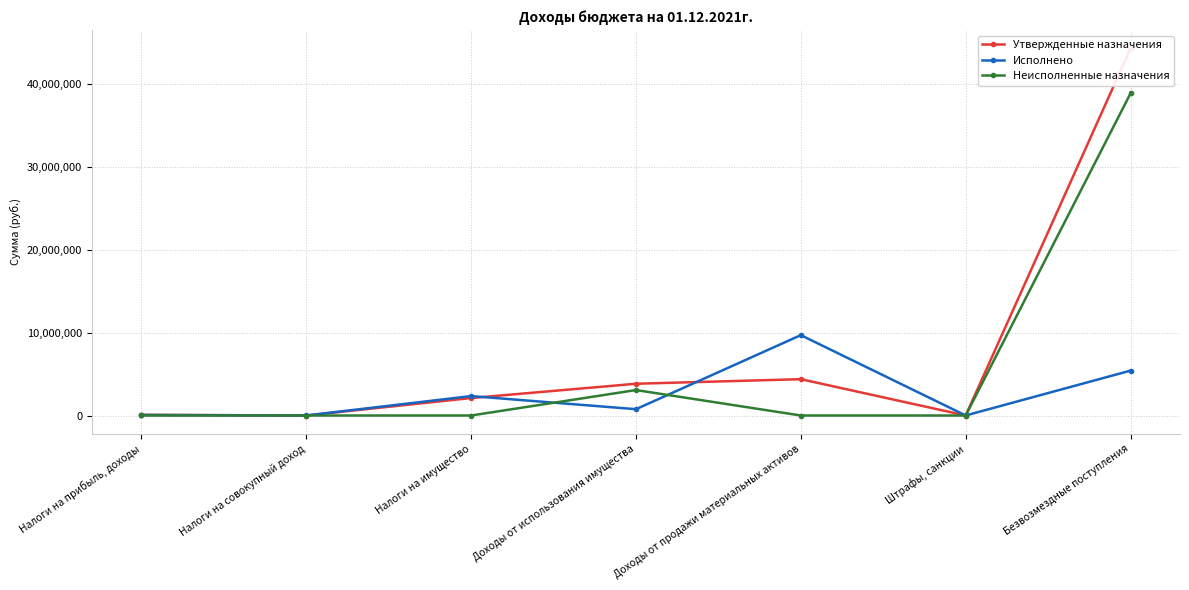

Rank the categories by Утвержденные назначения value from lowest to highest.

Налоги на совокупный доход, Штрафы, санкции, Налоги на прибыль, доходы, Налоги на имущество, Доходы от использования имущества, Доходы от продажи материальных активов, Безвозмездные поступления